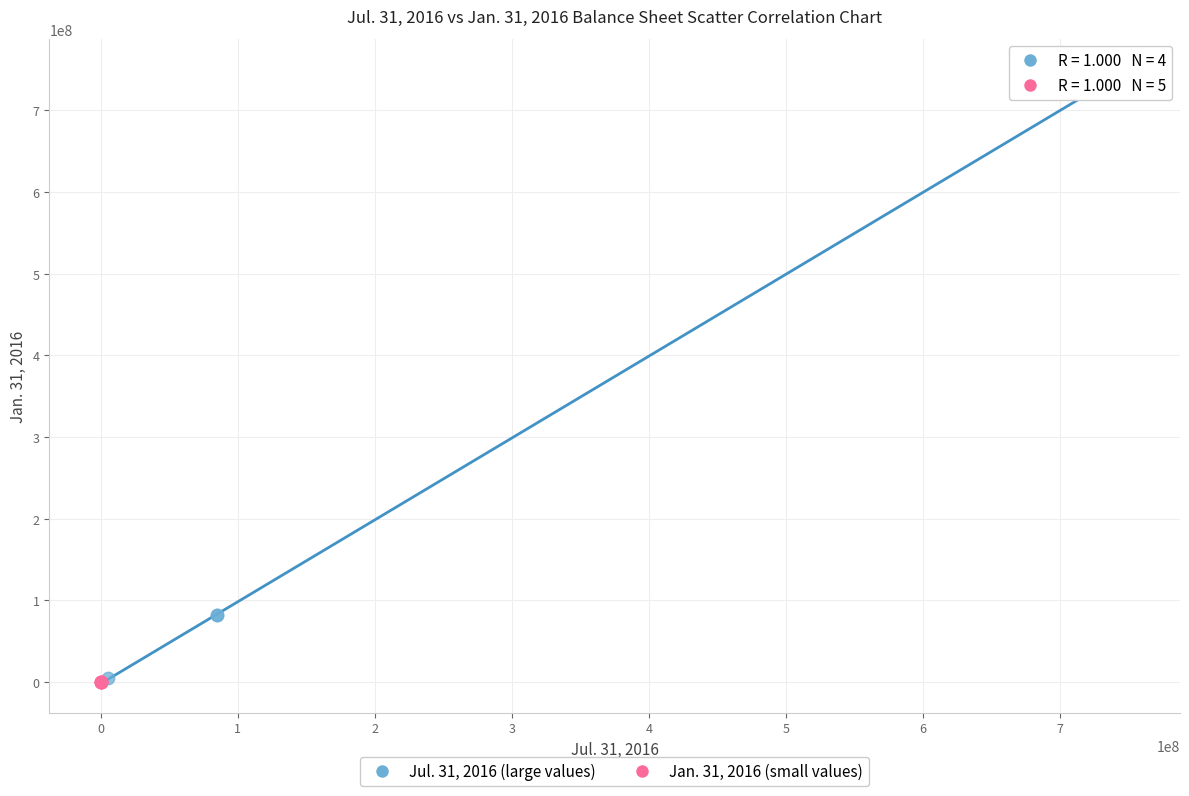

Which series reaches the maximum Y coordinate?

Jul. 31, 2016 (large values)